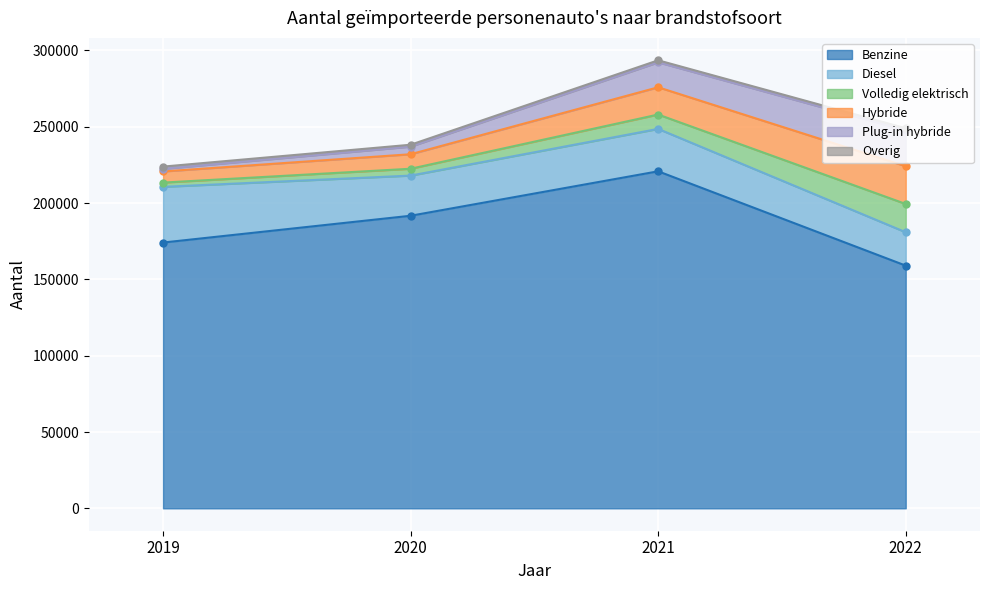

At which category is the sum across all series the highest?

2021